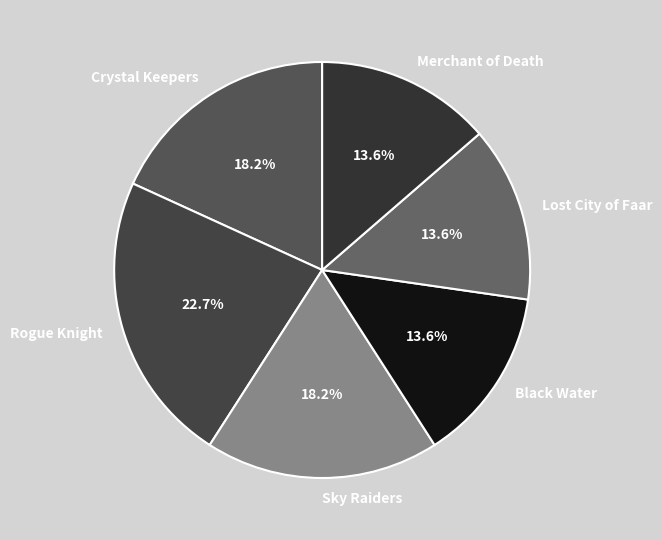

Between Black Water and Crystal Keepers, which is larger?

Crystal Keepers